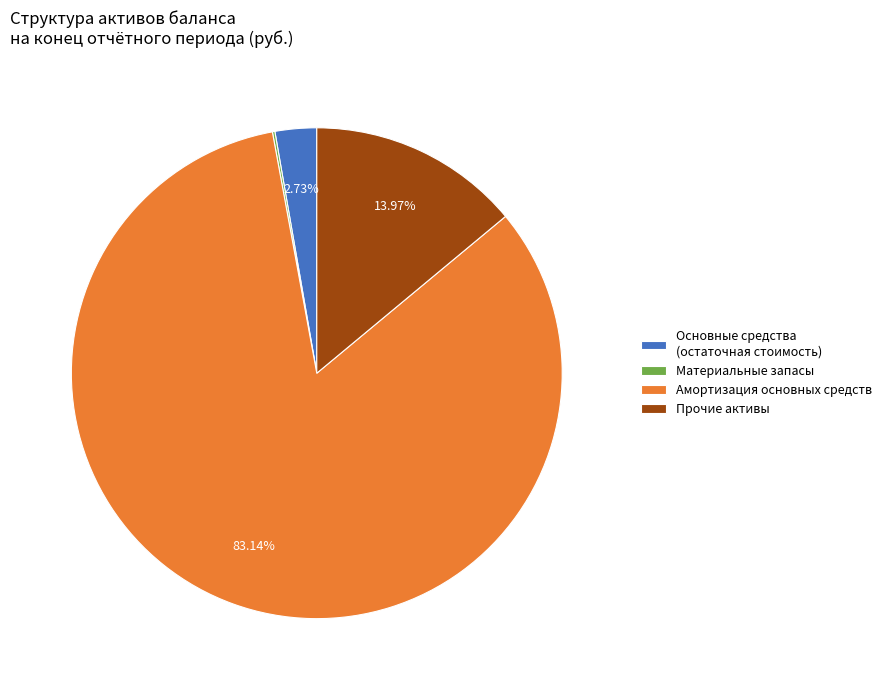

Which slice is the largest?

Амортизация основных средств